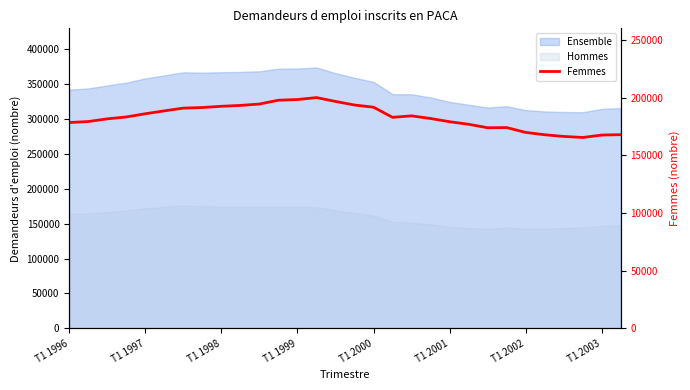

What is the difference between the values at 8 and 11?

5260